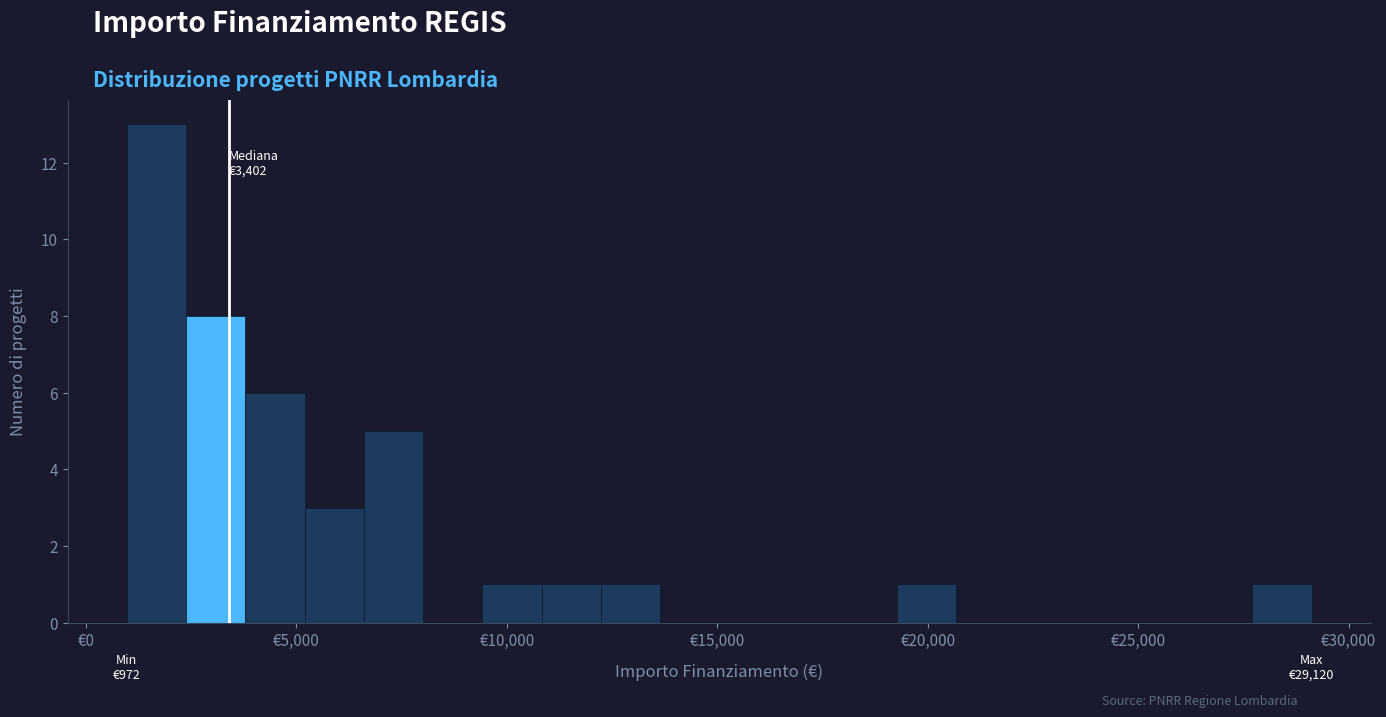

Around what value on the x-axis is the tallest bar? Give the approximate position of its centre, as read against the axis.

1500